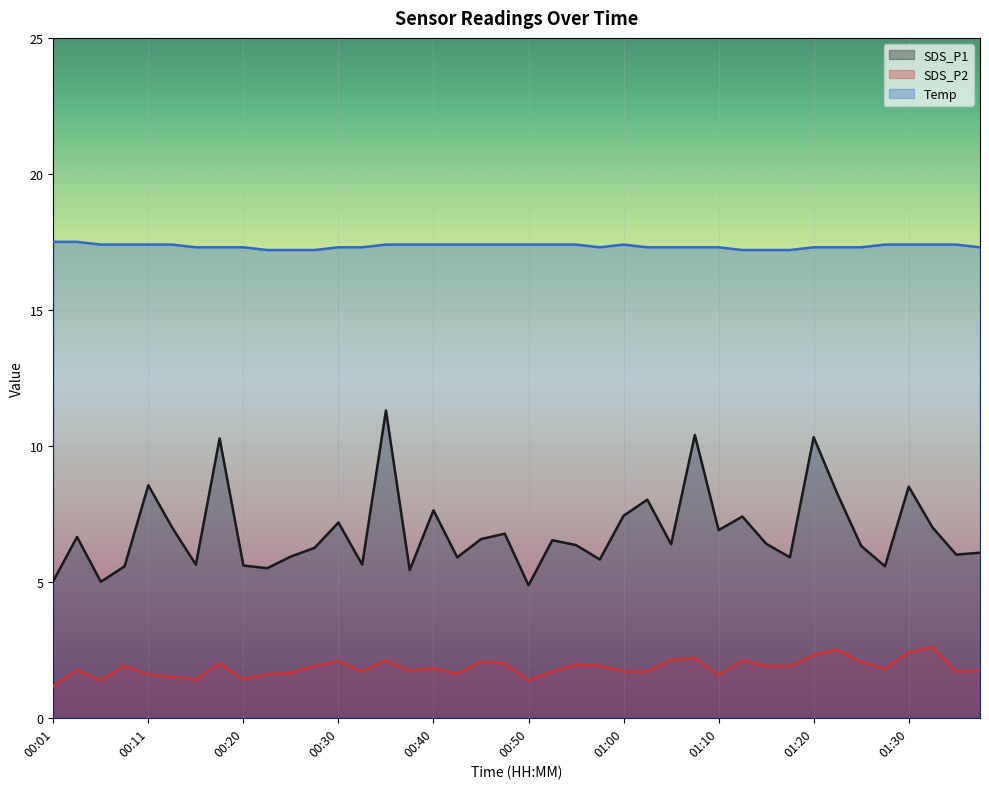

What is the average value of the Temp series?

17.3